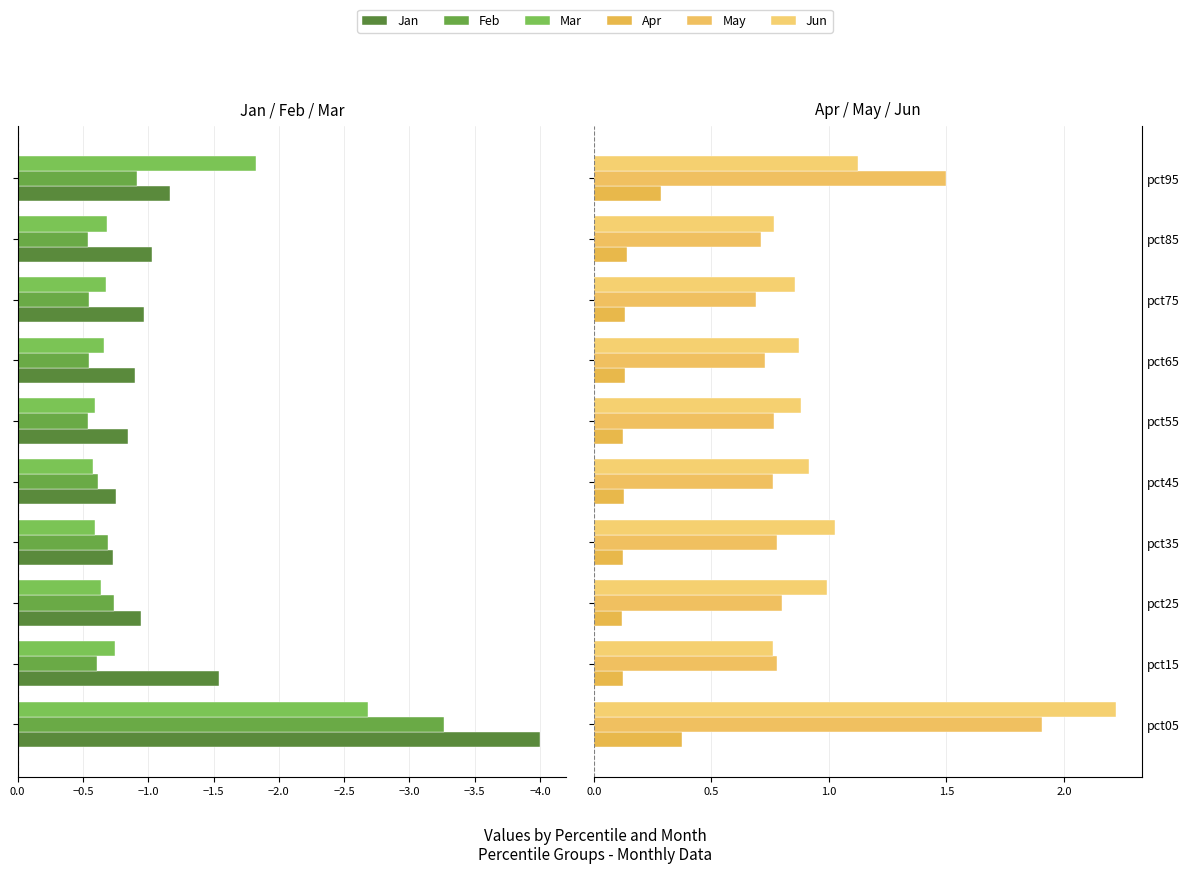

What are all the series names shown in the legend?

Jan, Feb, Mar, Apr, May, Jun